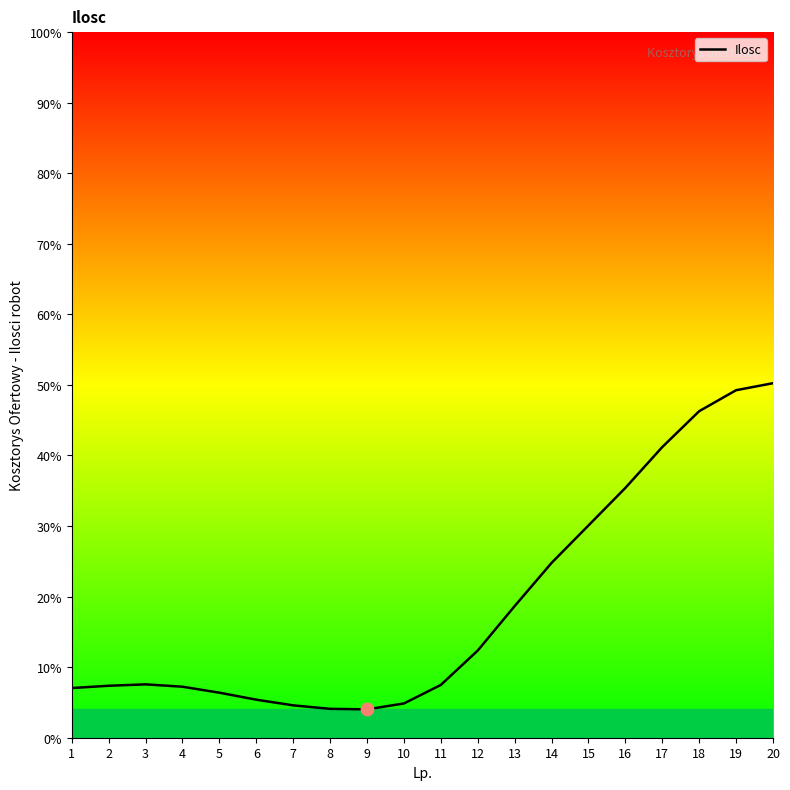

What is the change in value from 12 to 16?

+23.0